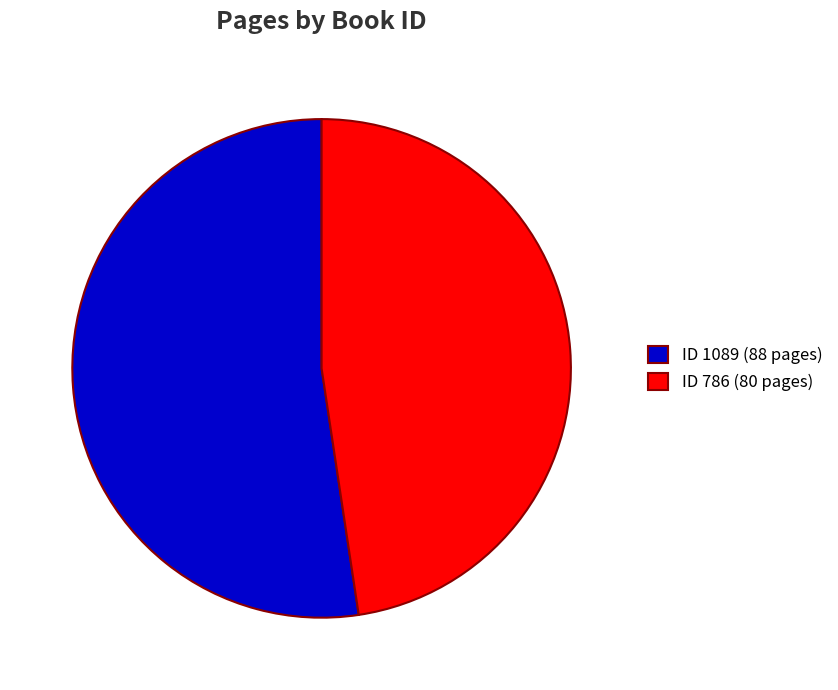

Approximately how many times larger is the value at ID 786 (80 pages) compared to ID 1089 (88 pages)?

0.9